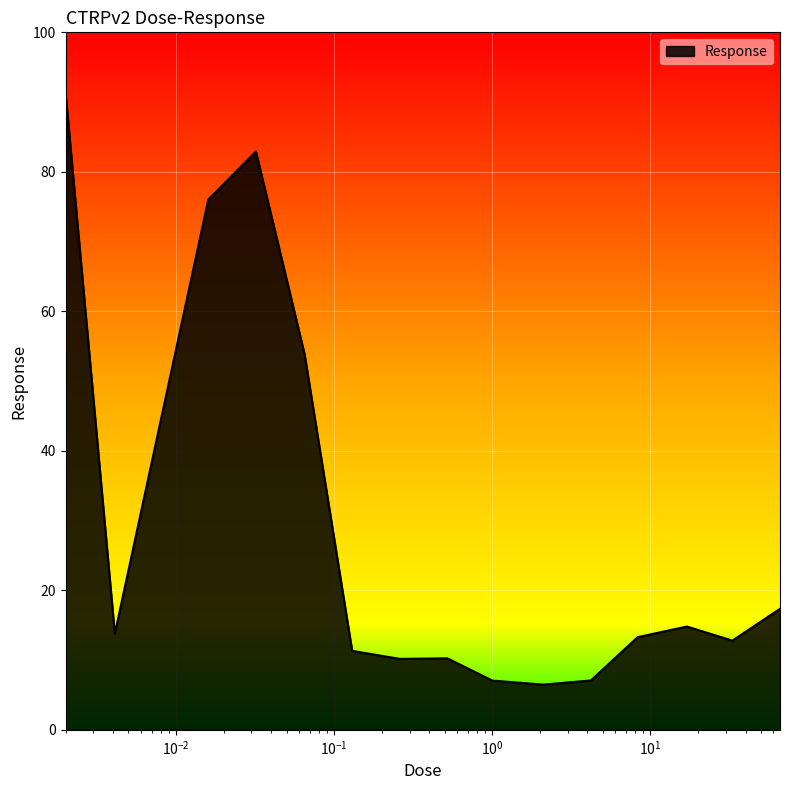

What is the minimum value shown in the chart?

6.5